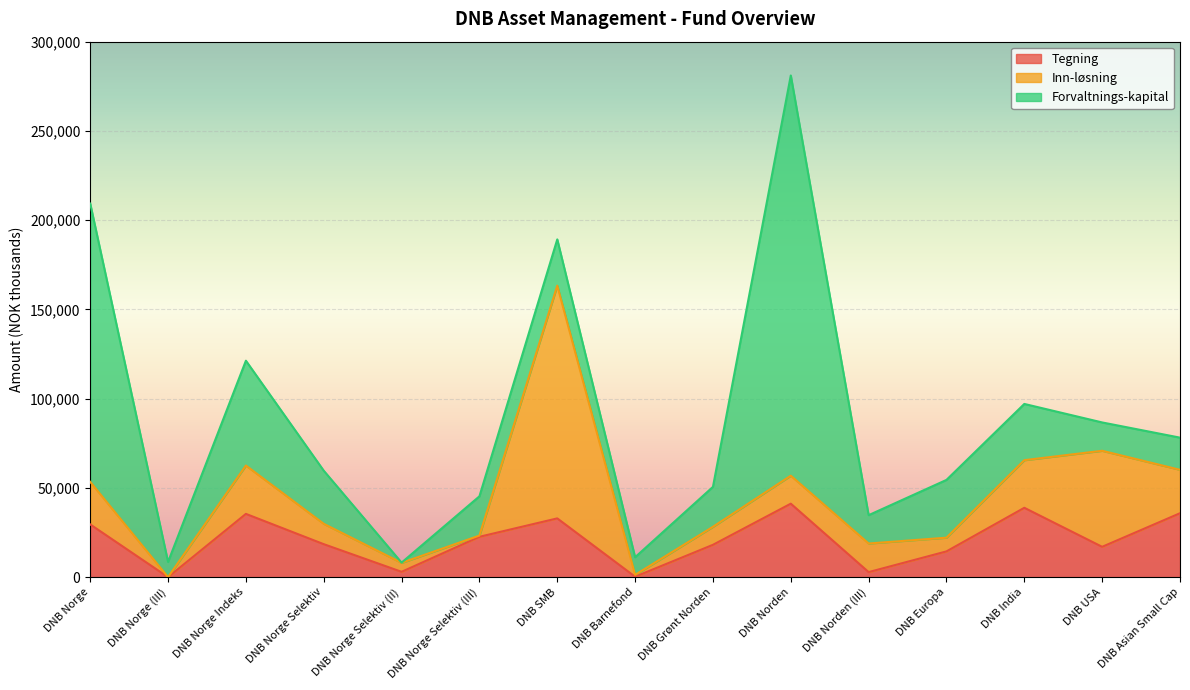

Where is the first local maximum for Inn-løsning?

DNB Norge Indeks